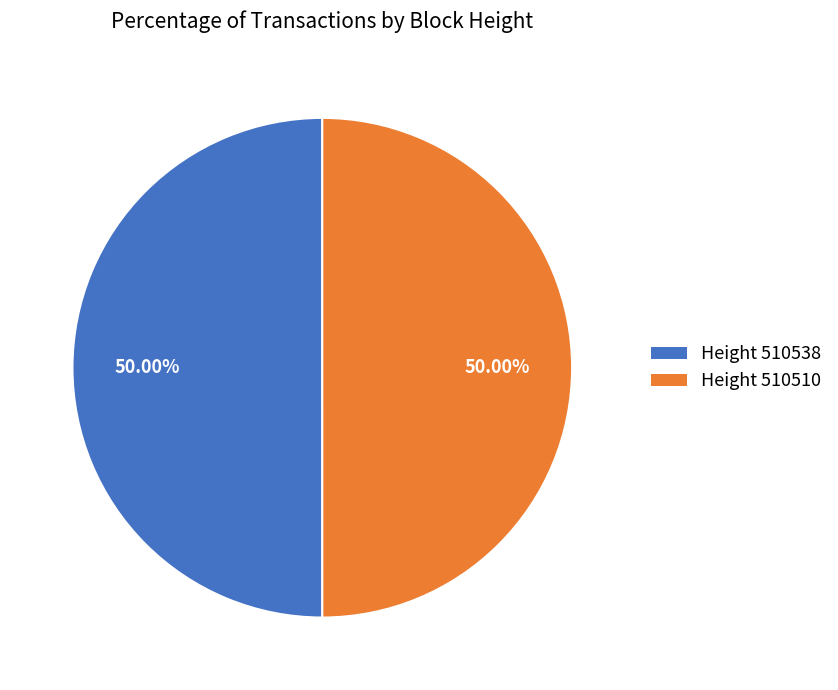

Approximately how many times larger is the value at Height 510538 compared to Height 510510?

1.0